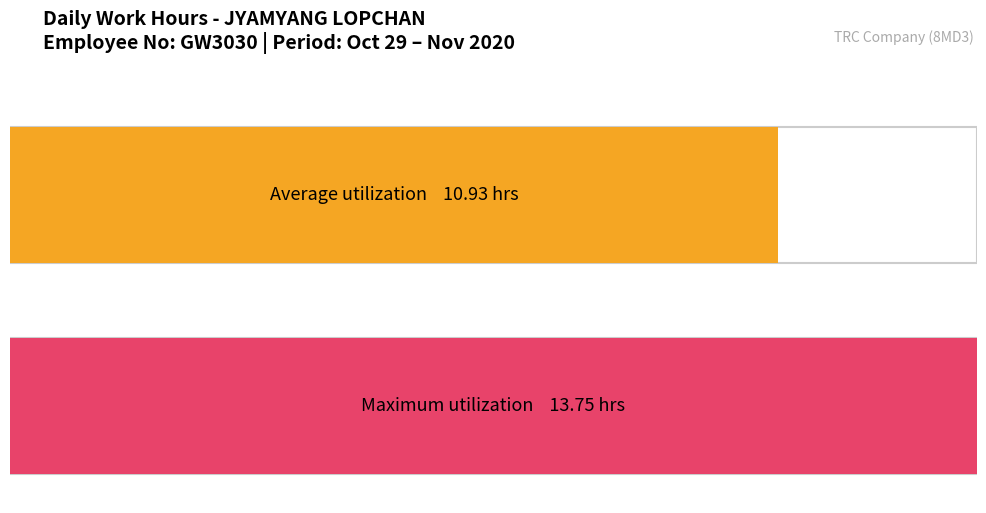

The chart shows a value of 10.9 at 11. True or false?

True